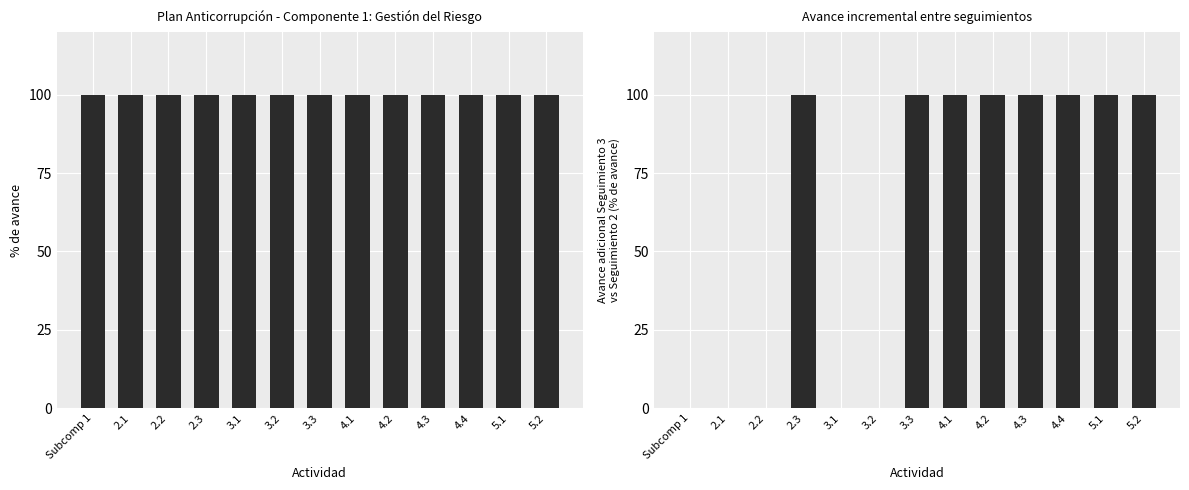

How many series are shown in this chart?

2